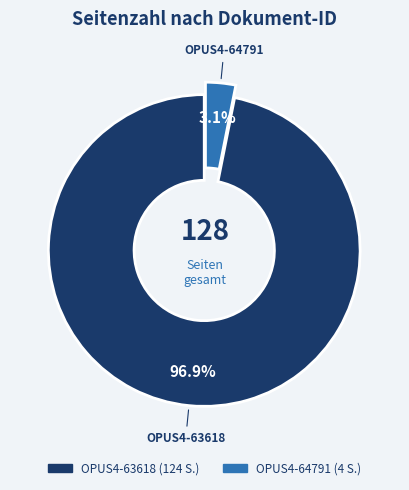

Is OPUS4-64791 the majority of the pie?

No